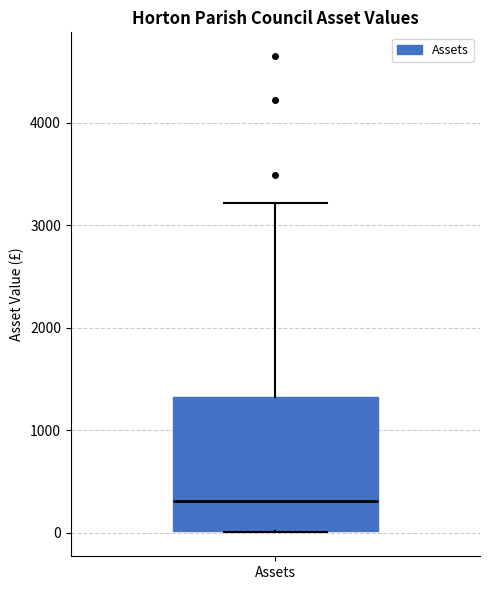

Where does the median line of the box for Assets sit on the y-axis? The values are not printed on the chart, so give them approximately, as read against the axis.

300